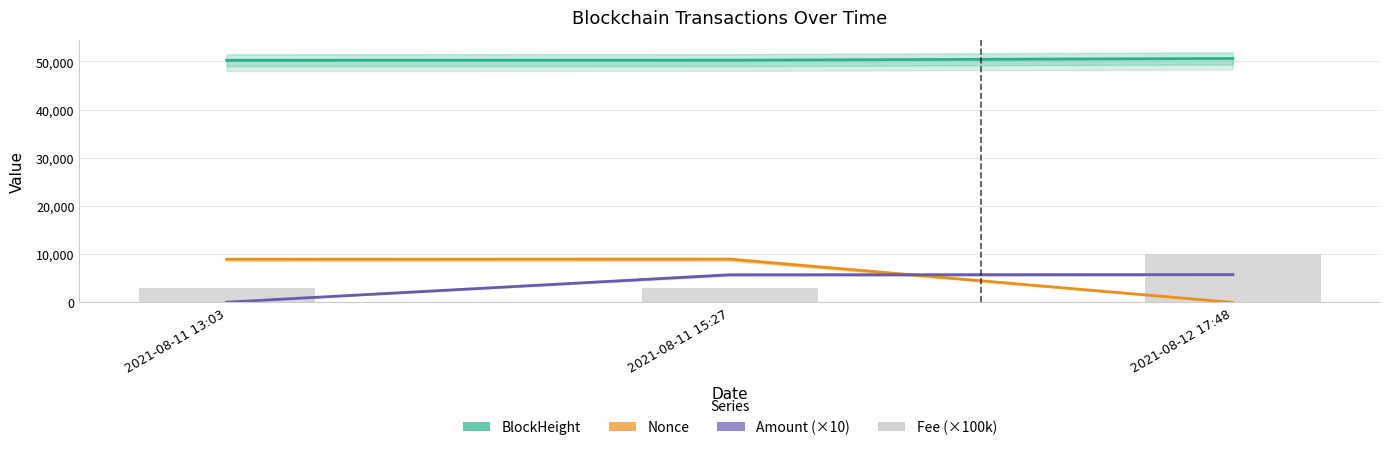

What is the maximum value for Fee (×100k)?

10000.0